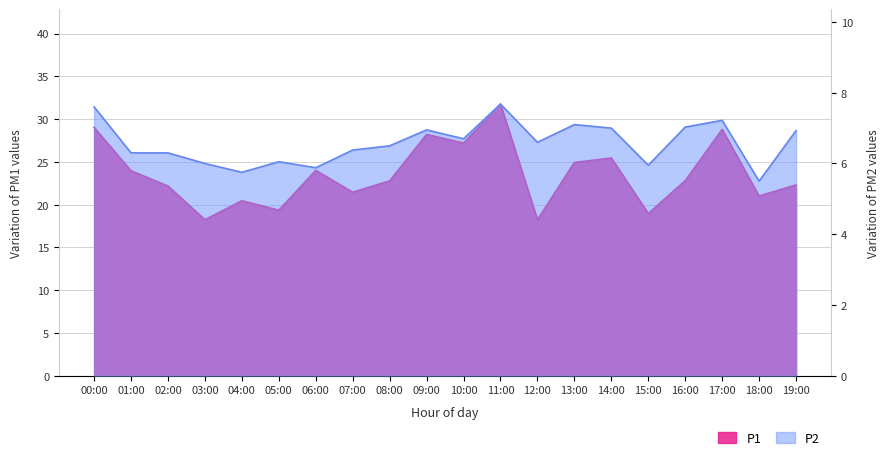

Is it true that P2 equals 4.0 at 11:00?

False